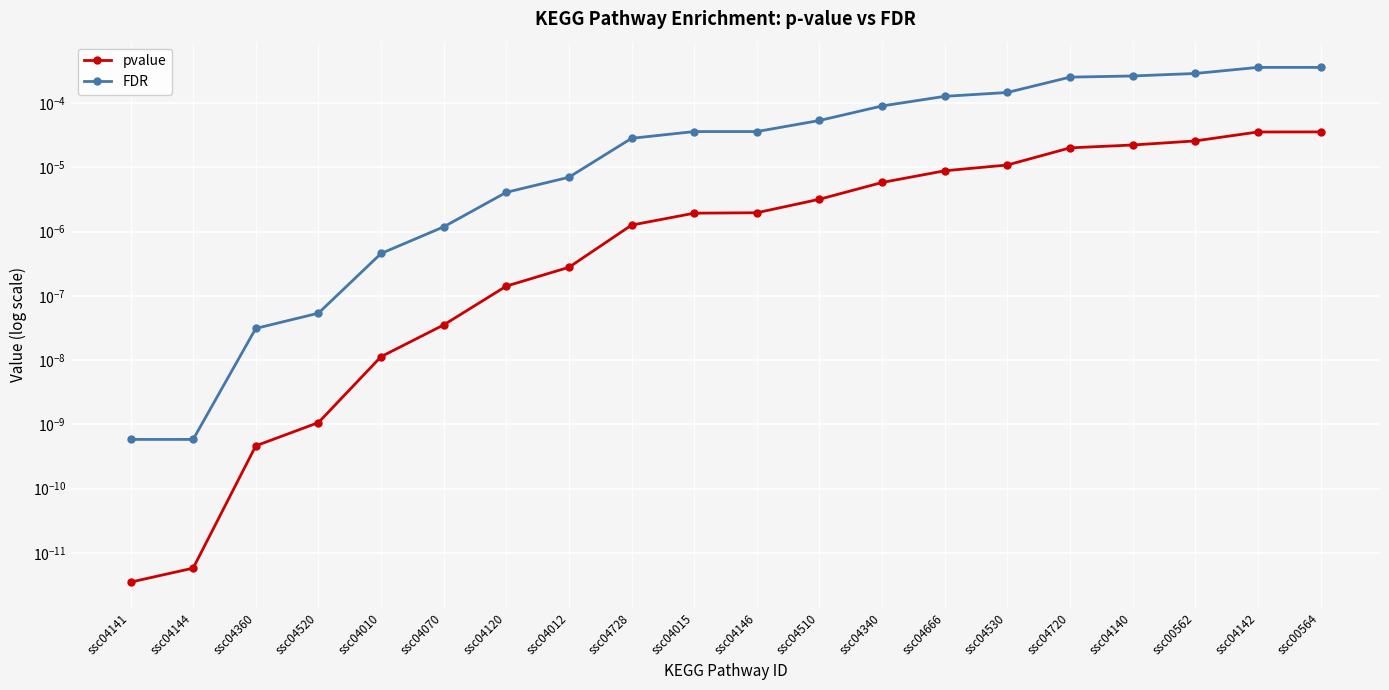

How many categories are shown in the chart?

20